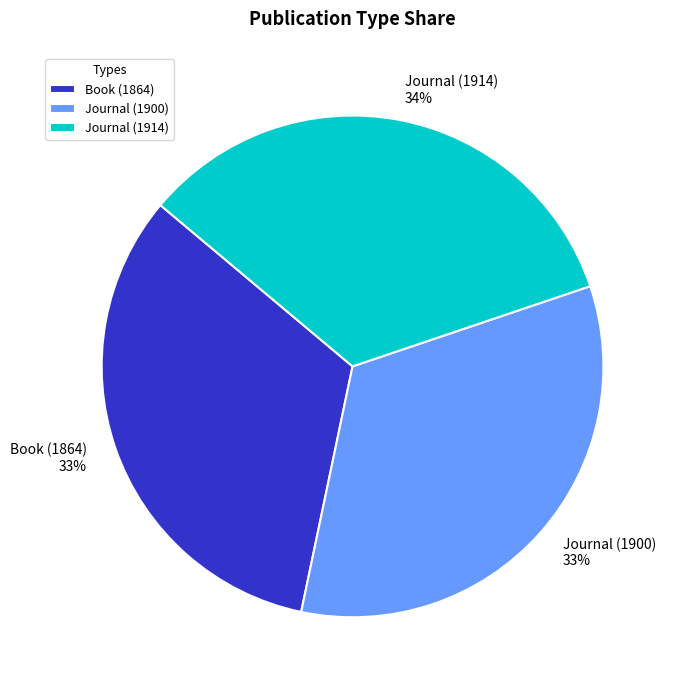

Is it true that Journal (1900) is 33% of the pie?

True